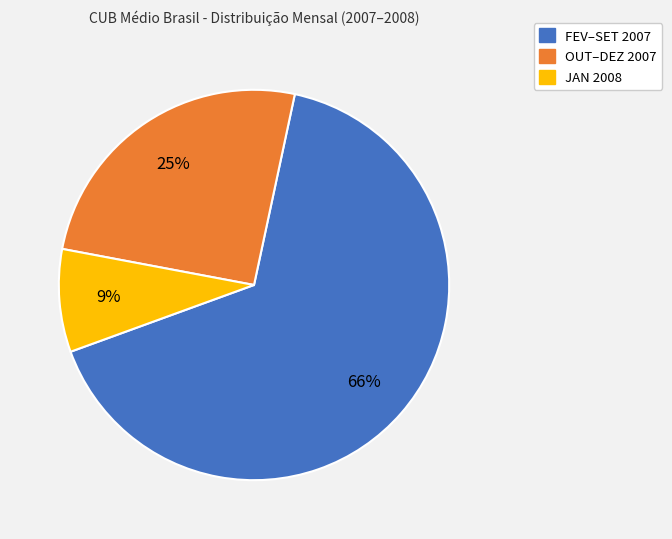

Is there any slice that represents more than half of the pie?

Yes